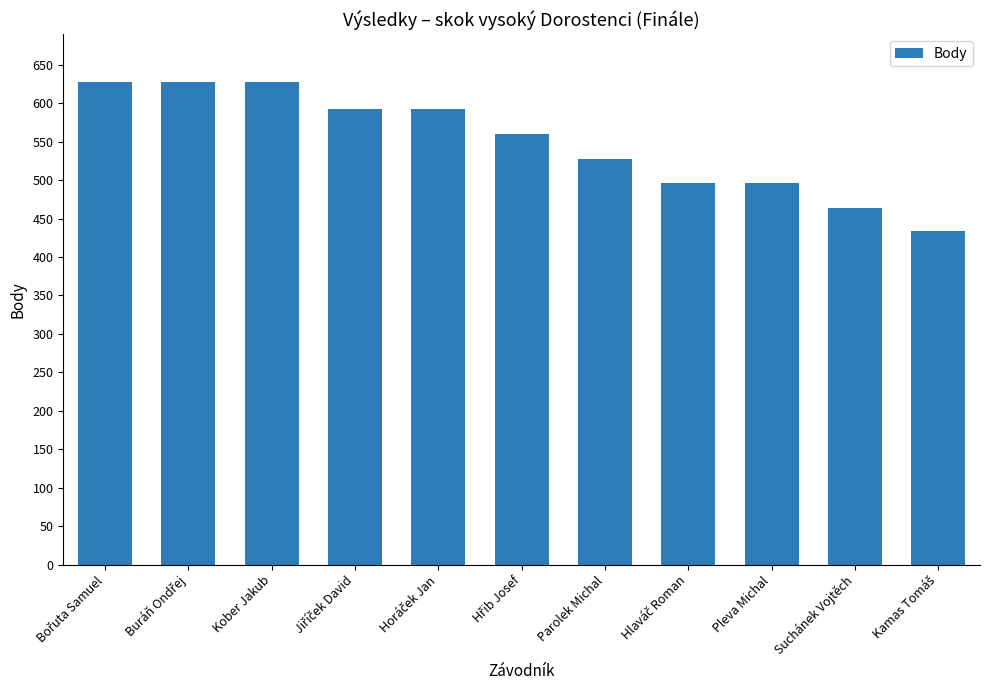

What is the value of the 7th bar from the left?

528